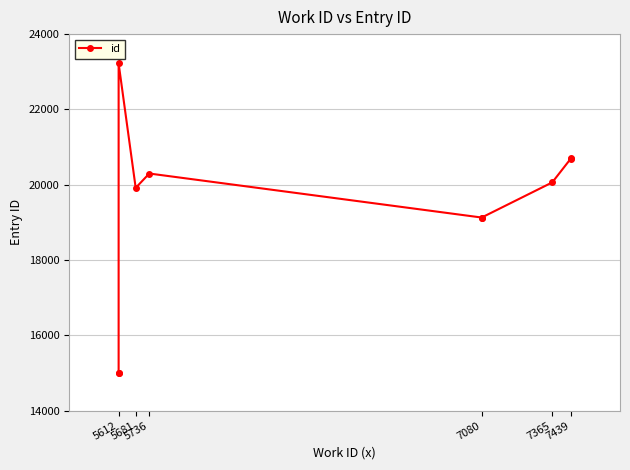

Which has a higher value, 5612 or 5612?

5612